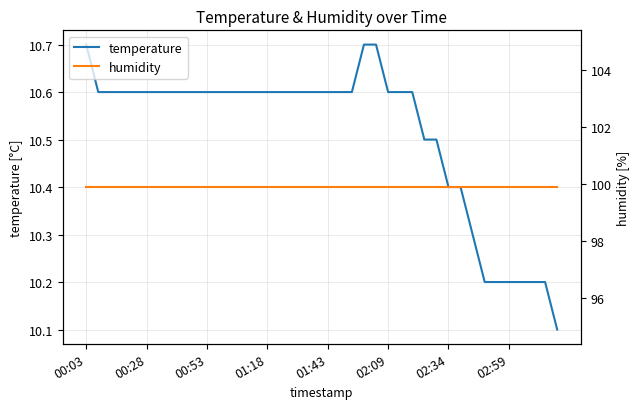

What value does the temperature series have at 02:34?

10.4